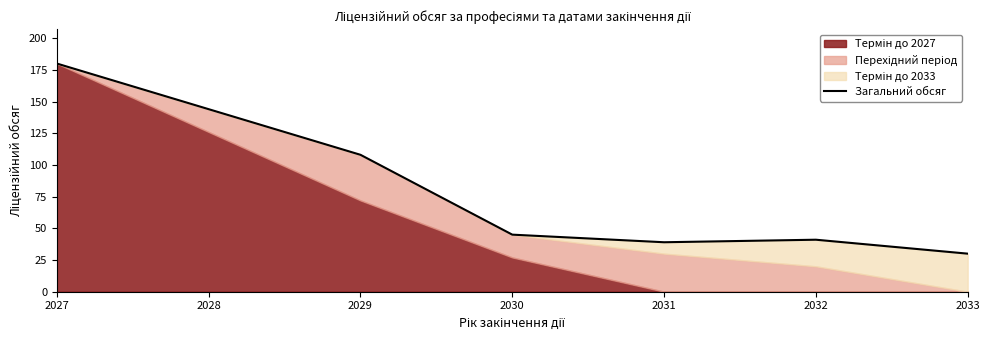

Which category has the lowest value across all series?

2033